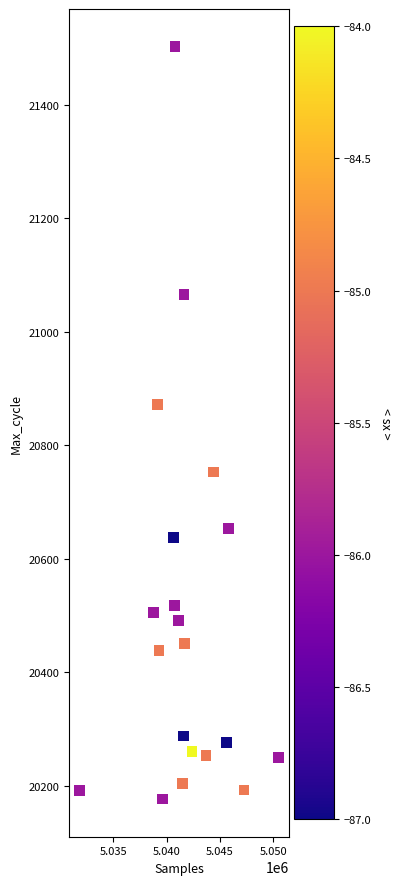

What is the range of X values (max minus min)?

18733